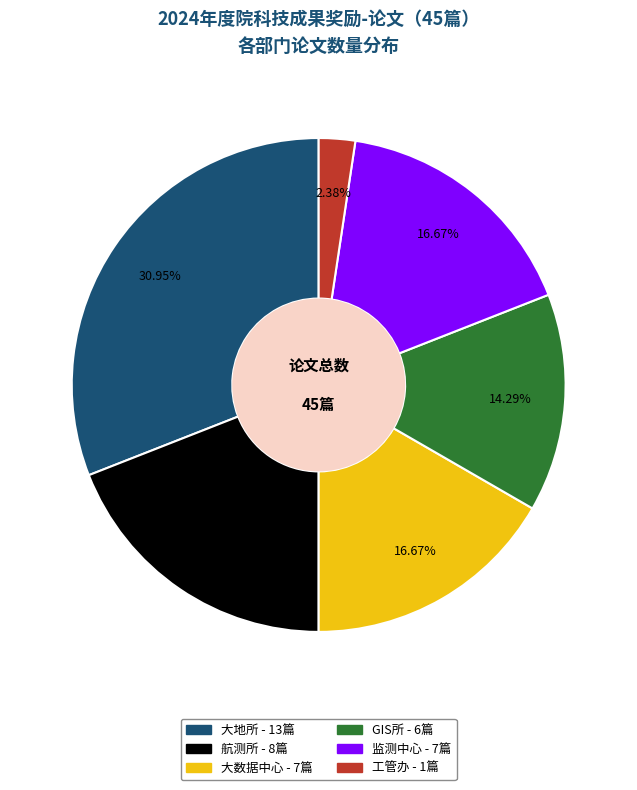

What is the smallest slice in the pie chart?

工管办